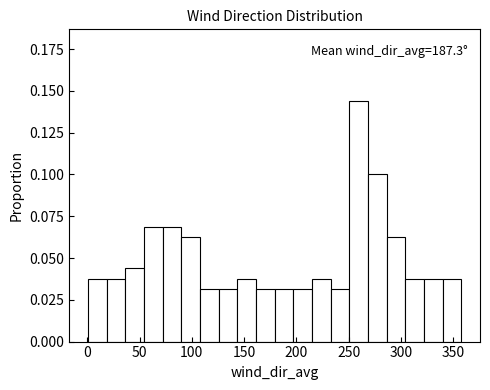

Read against the x-axis, roughly where is the centre of the tallest bar?

260